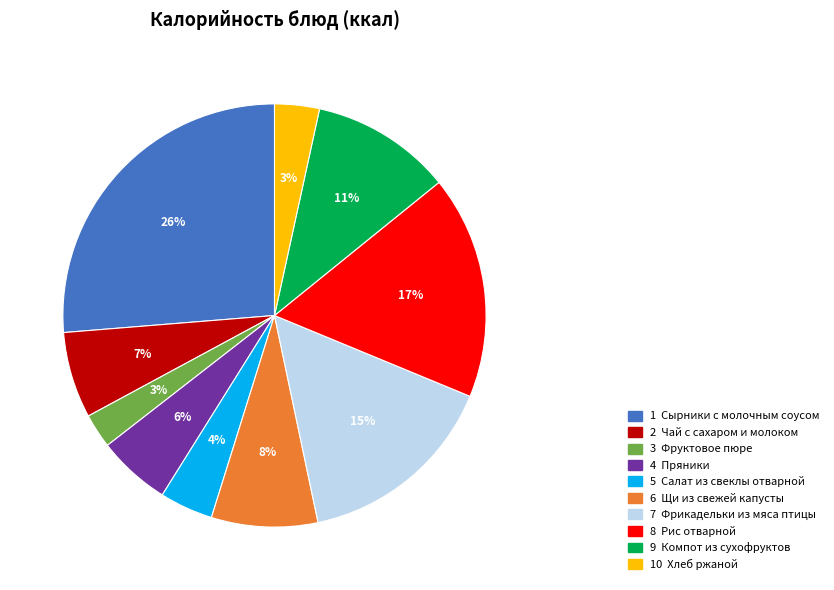

To the nearest percent, what is the average slice percentage?

10%